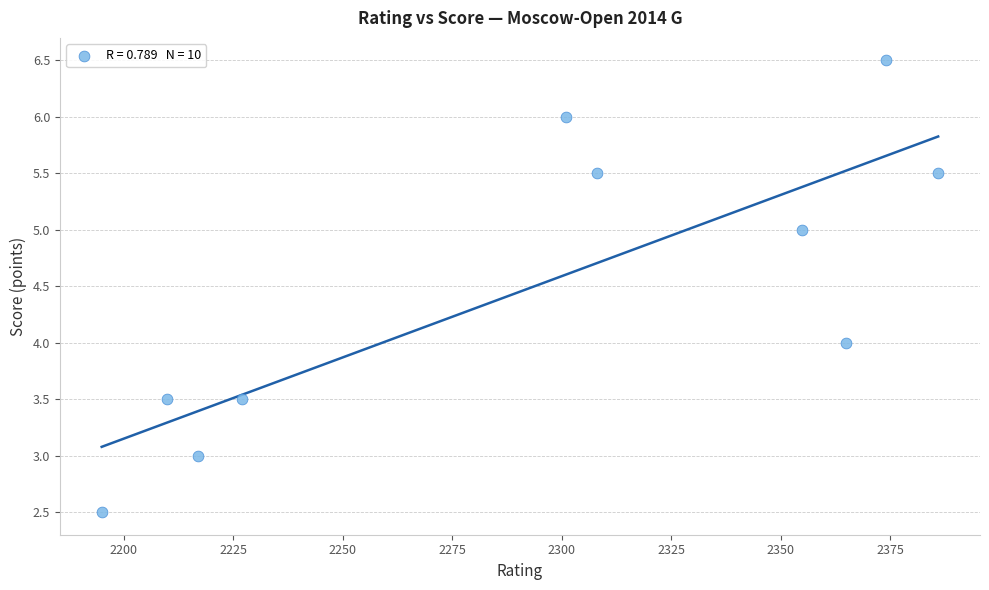

What is the range of Y values (max minus min)?

4.0